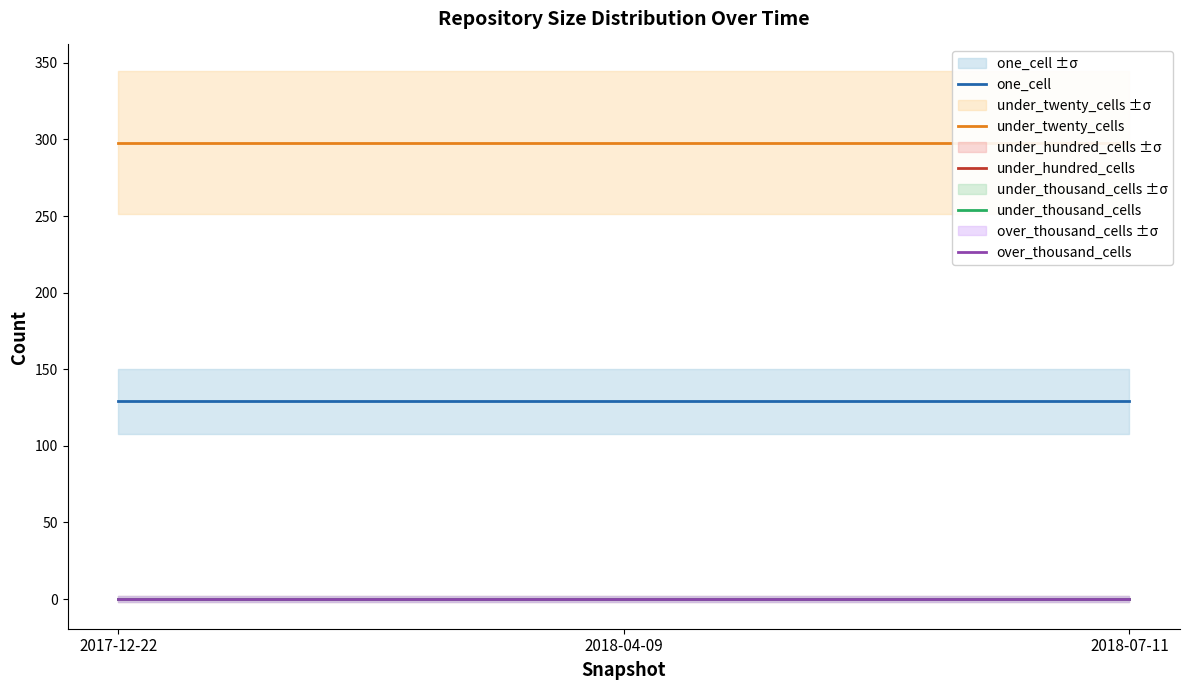

Reading left to right, list all the values displayed in this chart.

one_cell: 2017-12-22=129	2018-04-09=129	2018-07-11=129
under_twenty_cells: 2017-12-22=298	2018-04-09=298	2018-07-11=298
under_hundred_cells: 2017-12-22=0	2018-04-09=0	2018-07-11=0
under_thousand_cells: 2017-12-22=0	2018-04-09=0	2018-07-11=0
over_thousand_cells: 2017-12-22=0	2018-04-09=0	2018-07-11=0